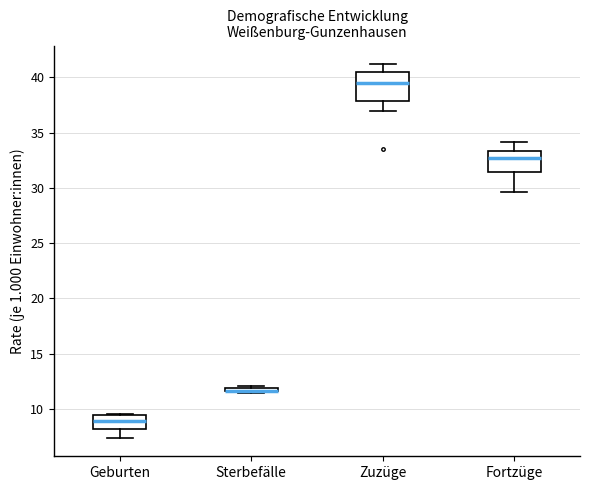

Where does the lower whisker of the box for Geburten end on the y-axis? The values are not printed on the chart, so give them approximately, as read against the axis.

7.5